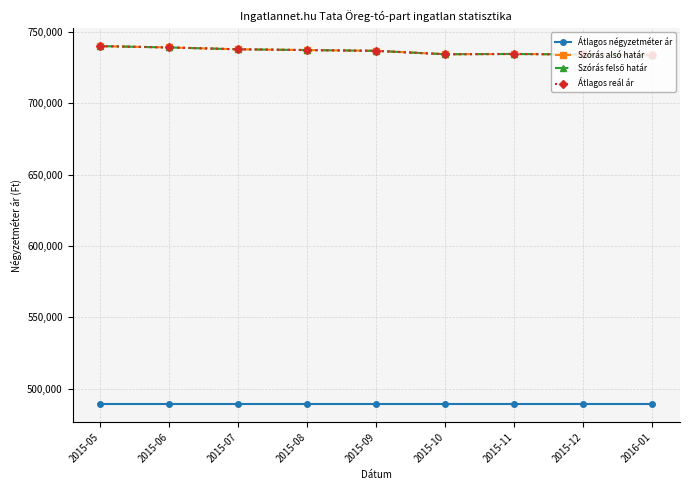

Does the chart have visible grid lines?

Yes